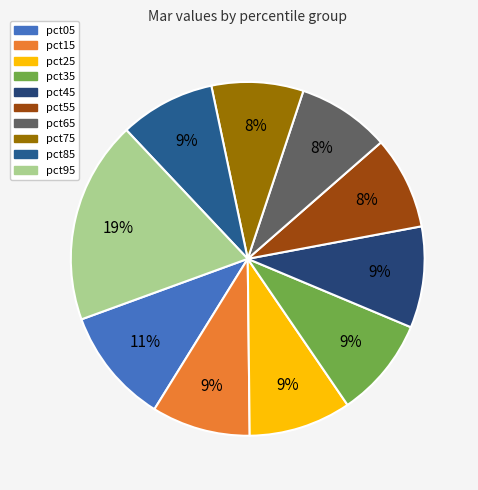

How many segments does this pie chart have?

10